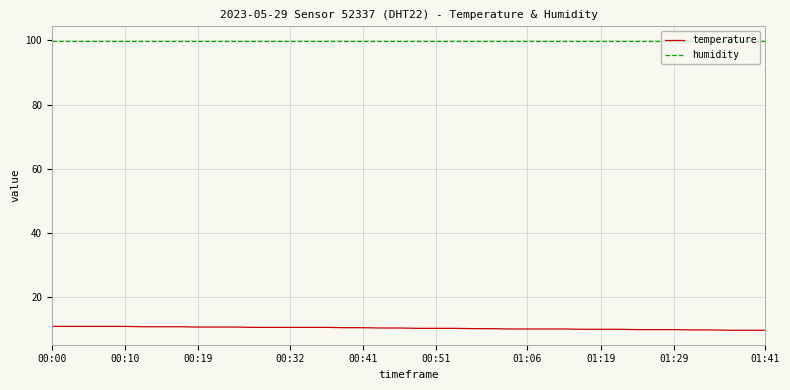

Which series has the largest total across all categories?

humidity